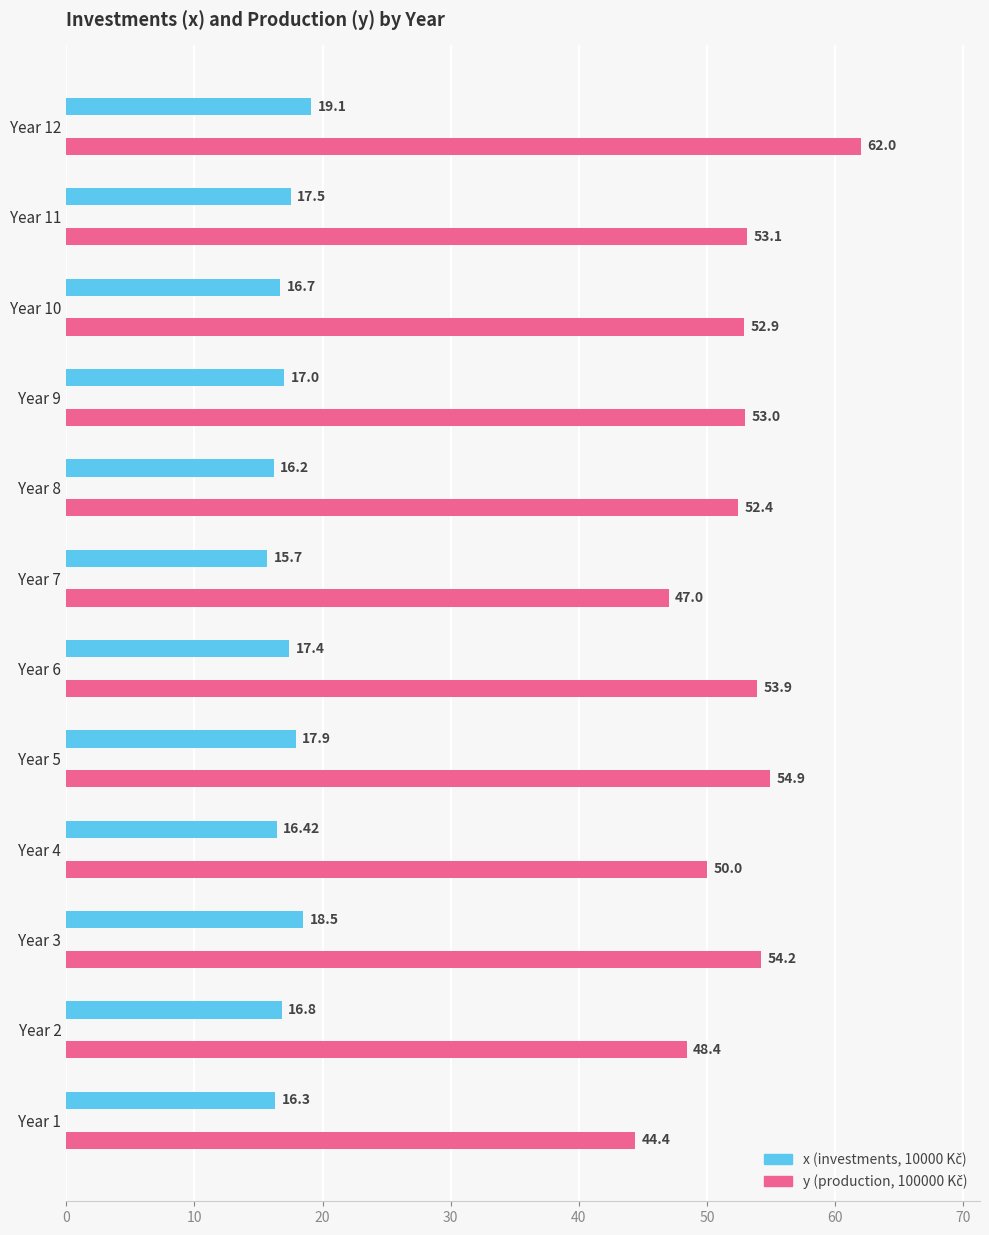

What is the difference between the highest and lowest values at Year 9?

36.0